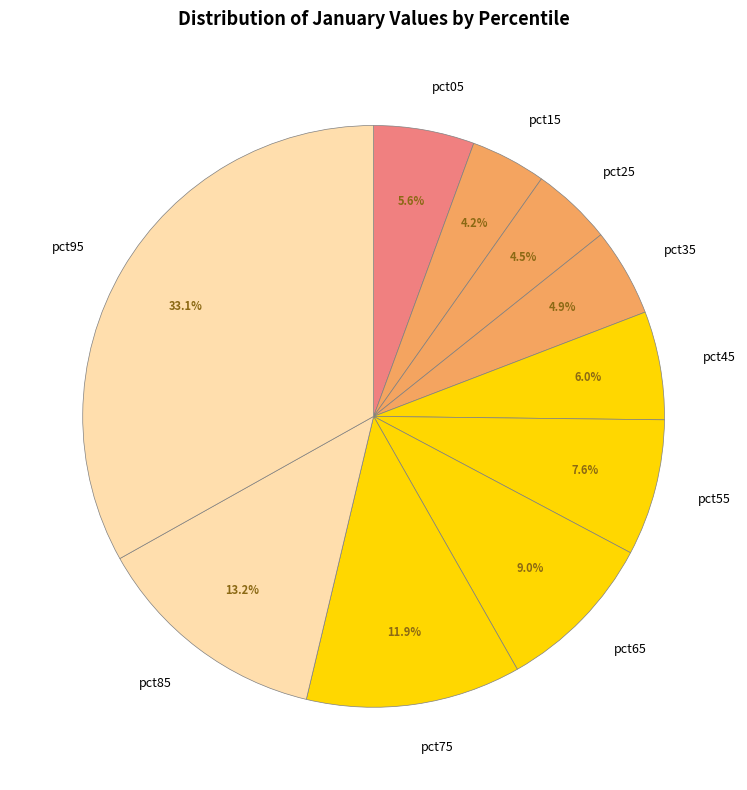

What is the largest slice in the pie chart?

pct95